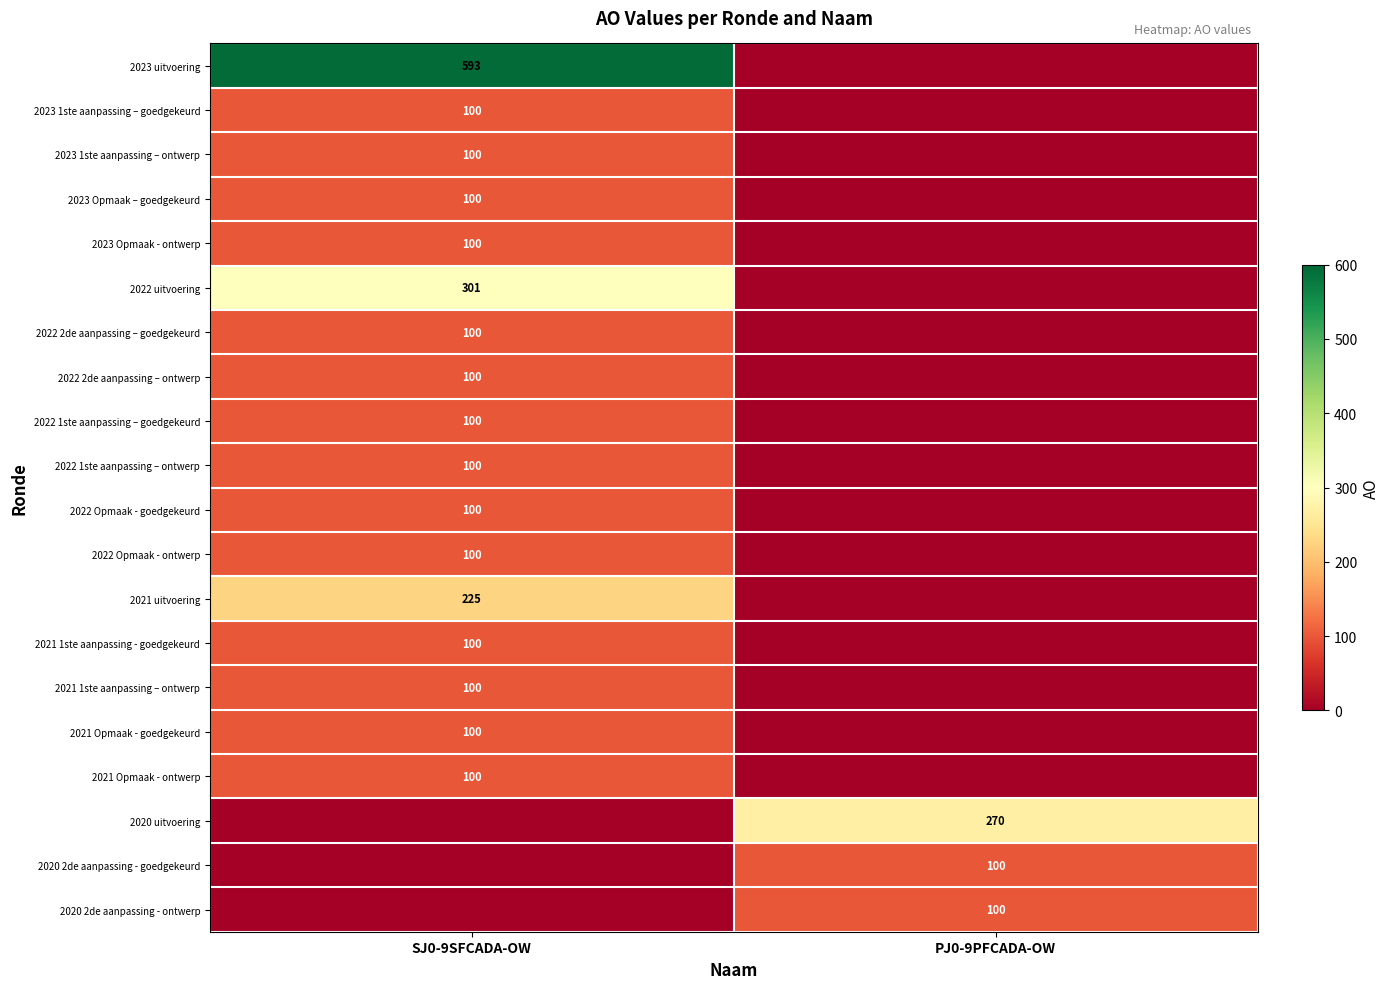

The 2023 1ste aanpassing – ontwerp series shows 57 at SJ0-9SFCADA-OW. True or false?

False